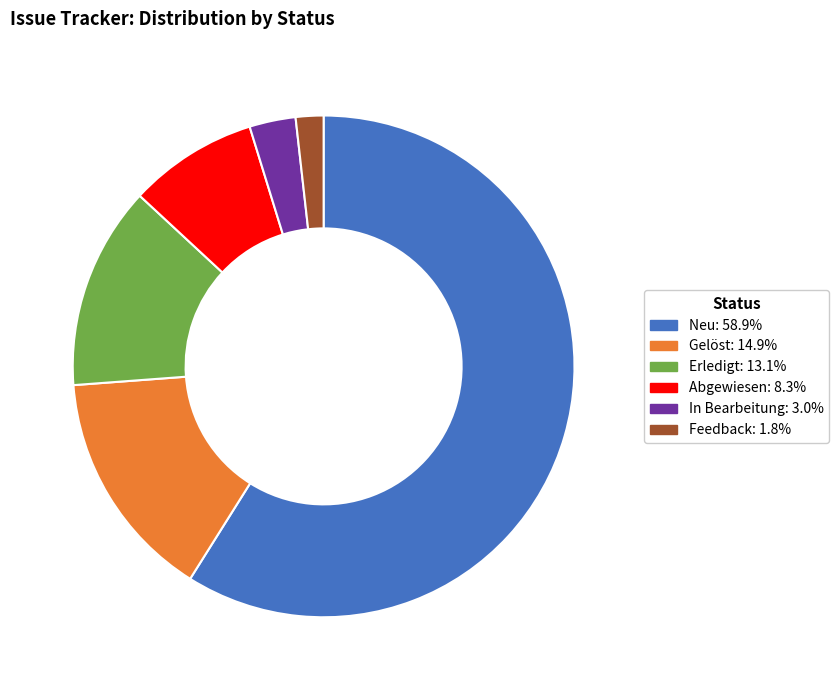

How many slices are in this pie chart?

6